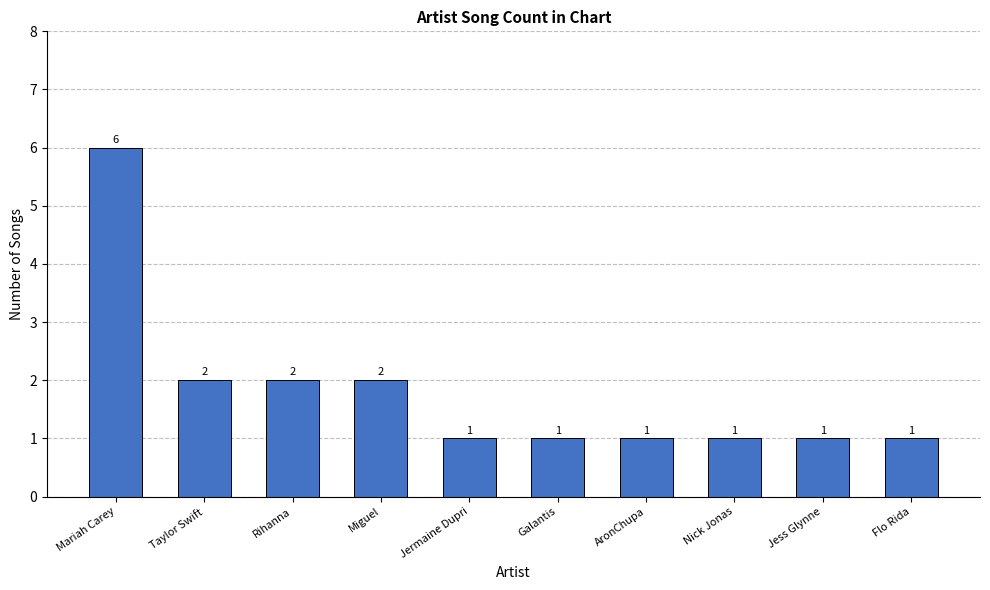

Which has a higher value, Rihanna or Nick Jonas?

Rihanna